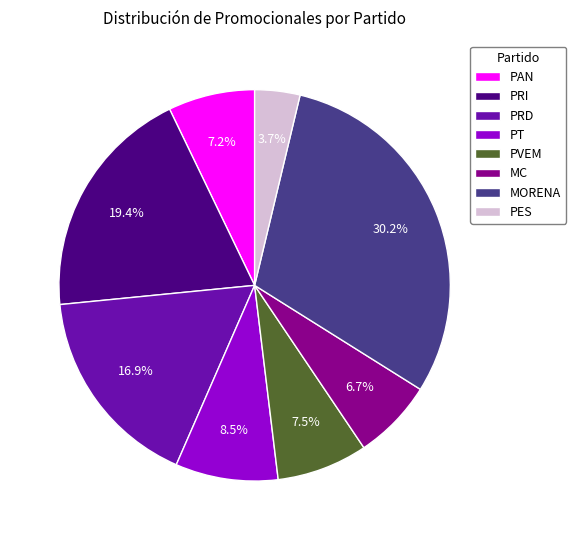

Is PRI the majority of the pie?

No